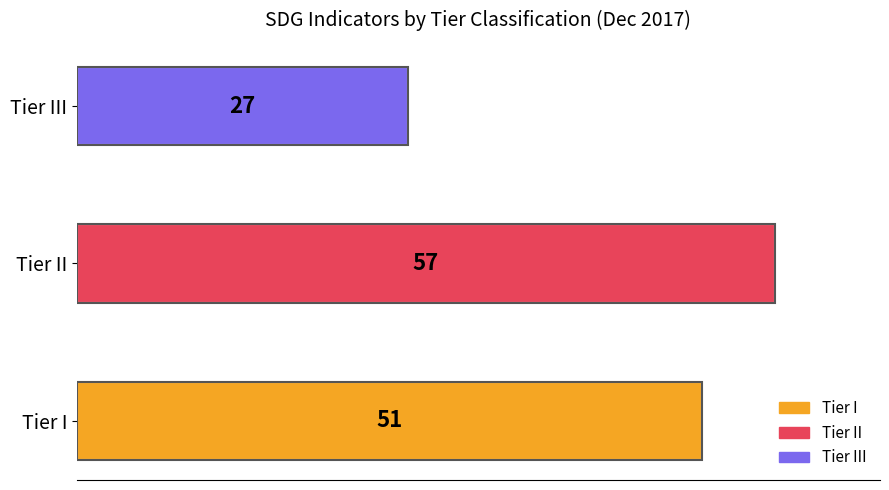

Approximately how many times larger is the value at Tier III compared to Tier II?

0.5